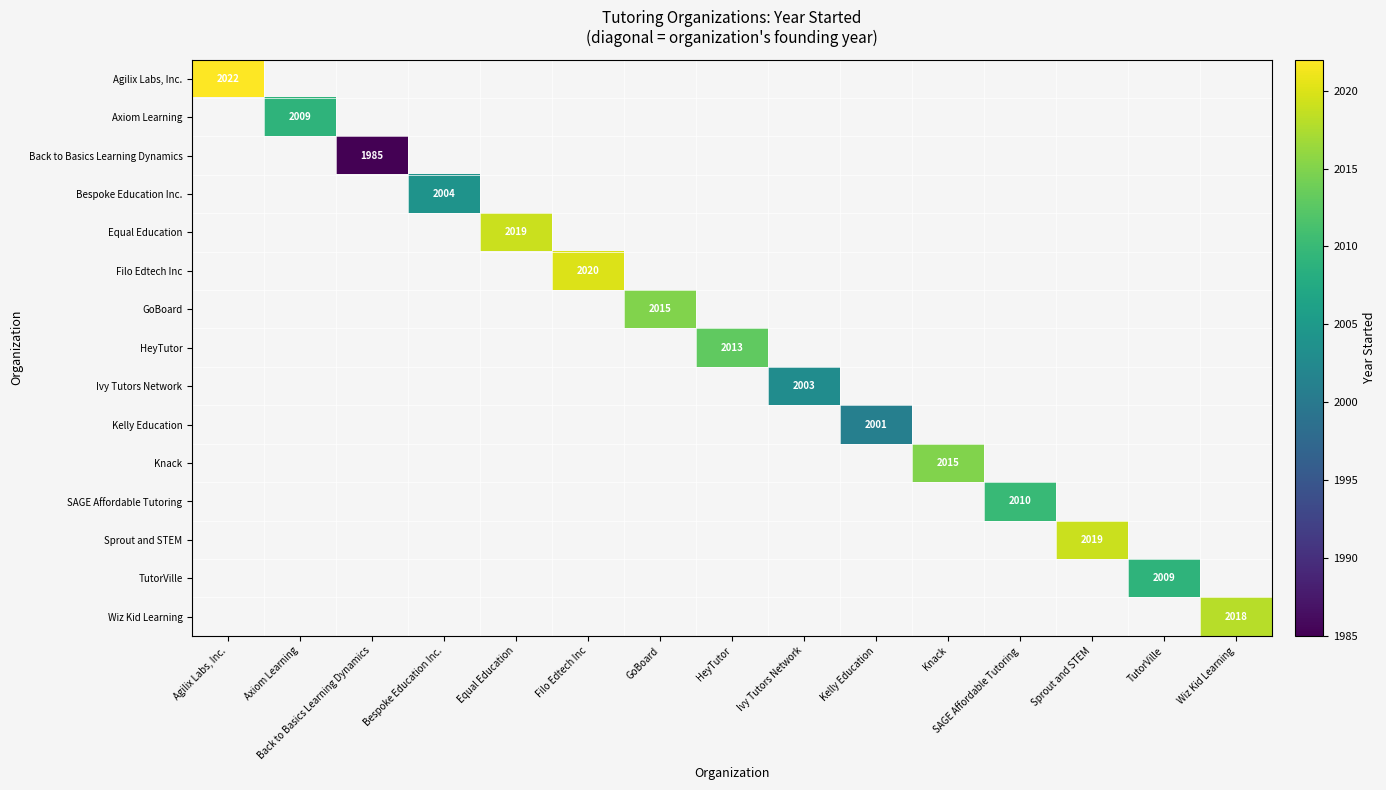

Which category has the lowest value across all series?

Back to Basics Learning Dynamics